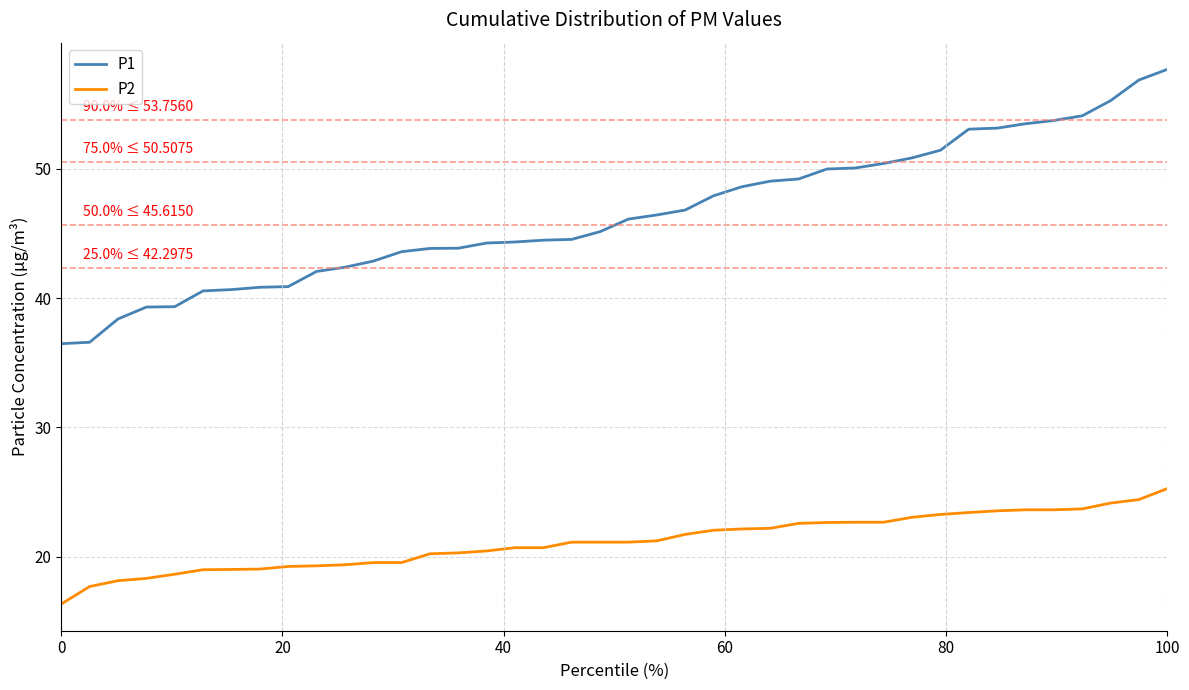

True or false: P2 and P1 cross at least once.

False